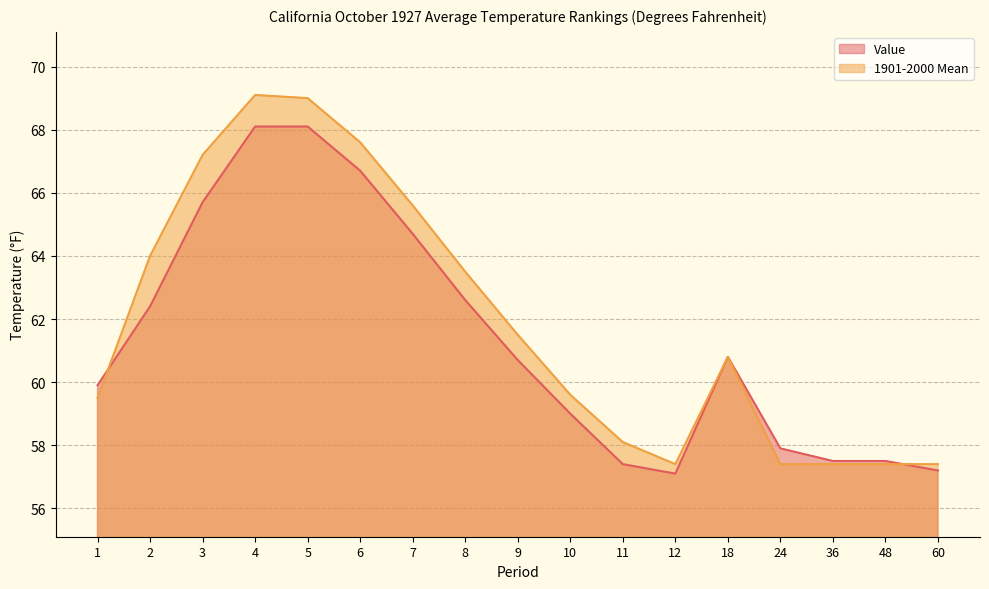

Where does the 1901-2000 Mean series first go above 60?

2